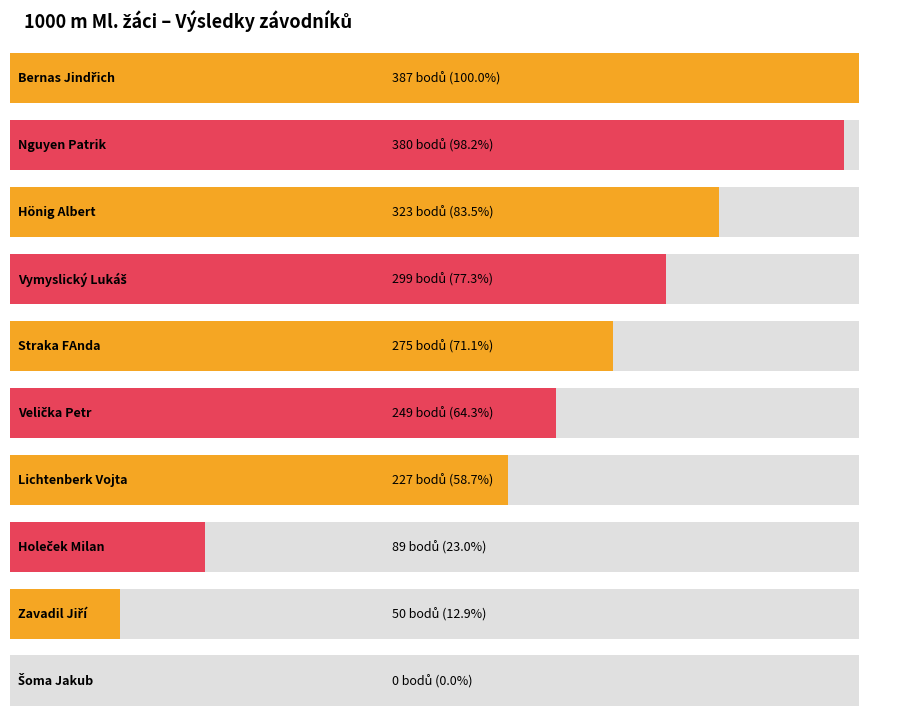

Which label corresponds to the smallest value in the chart?

Šoma Jakub